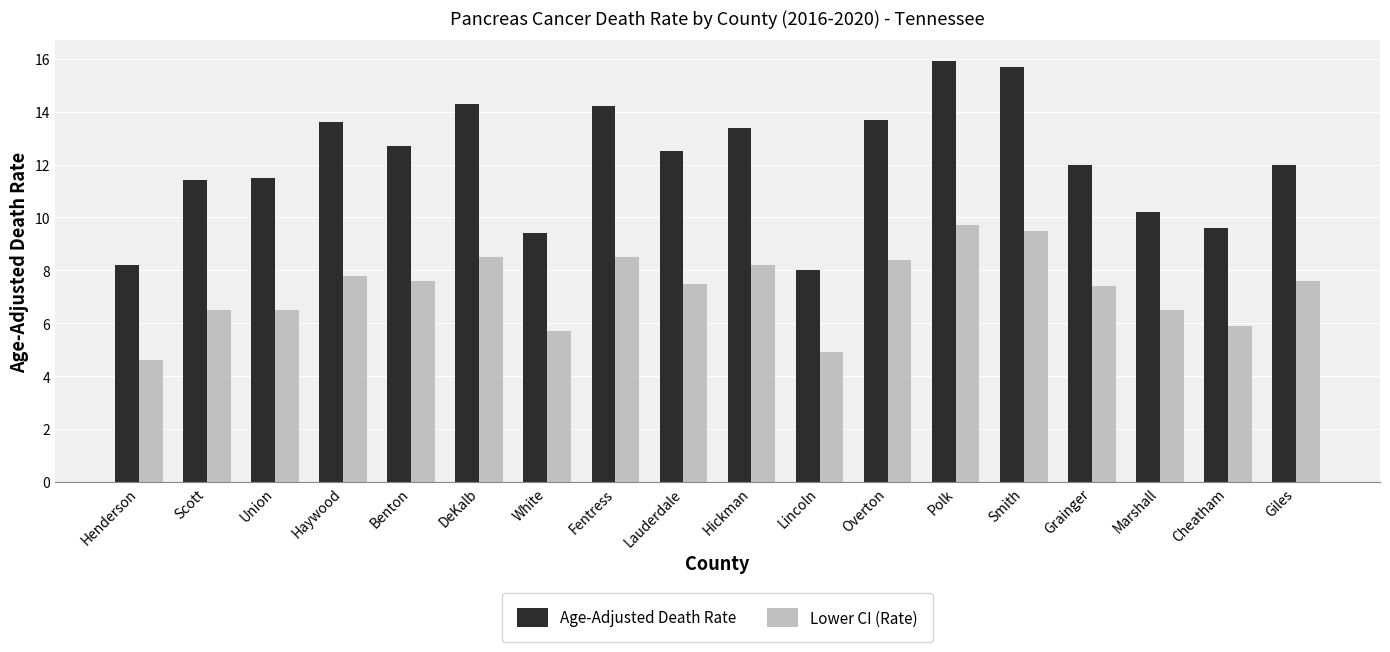

The value of Lower CI (Rate) at Smith is 4.2. True or false?

False